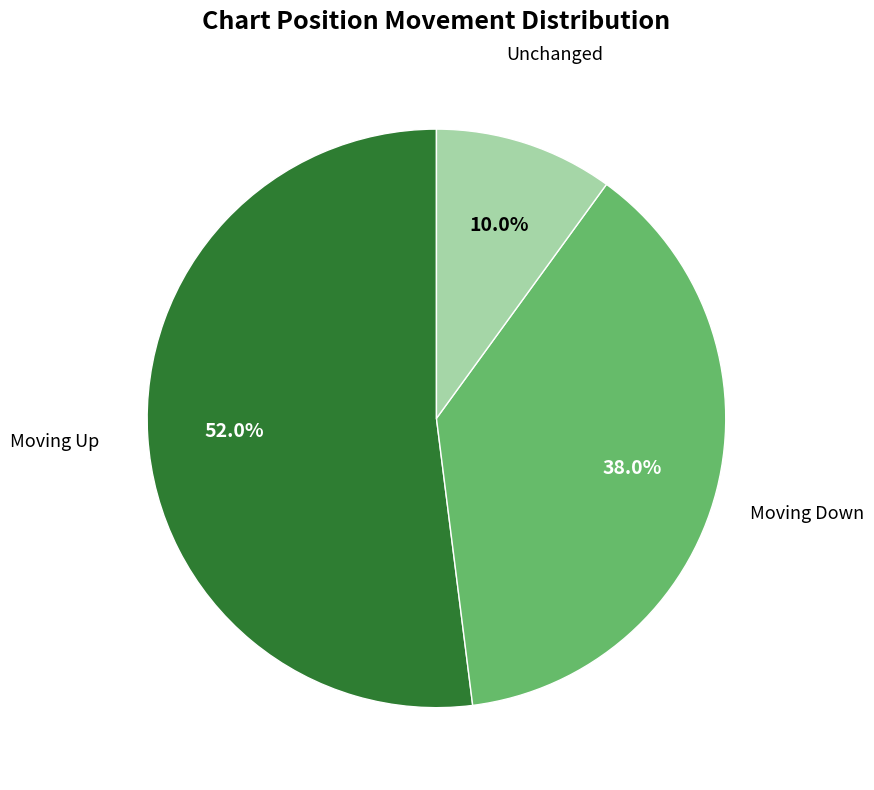

Does any single category account for the majority?

Yes